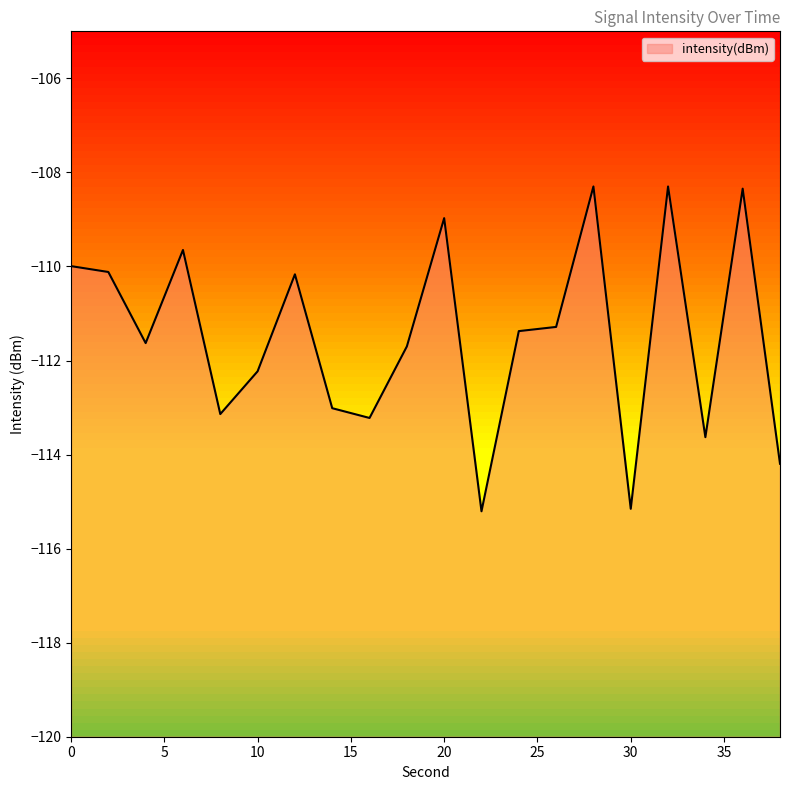

At which category does the chart reach its peak across all series?

28